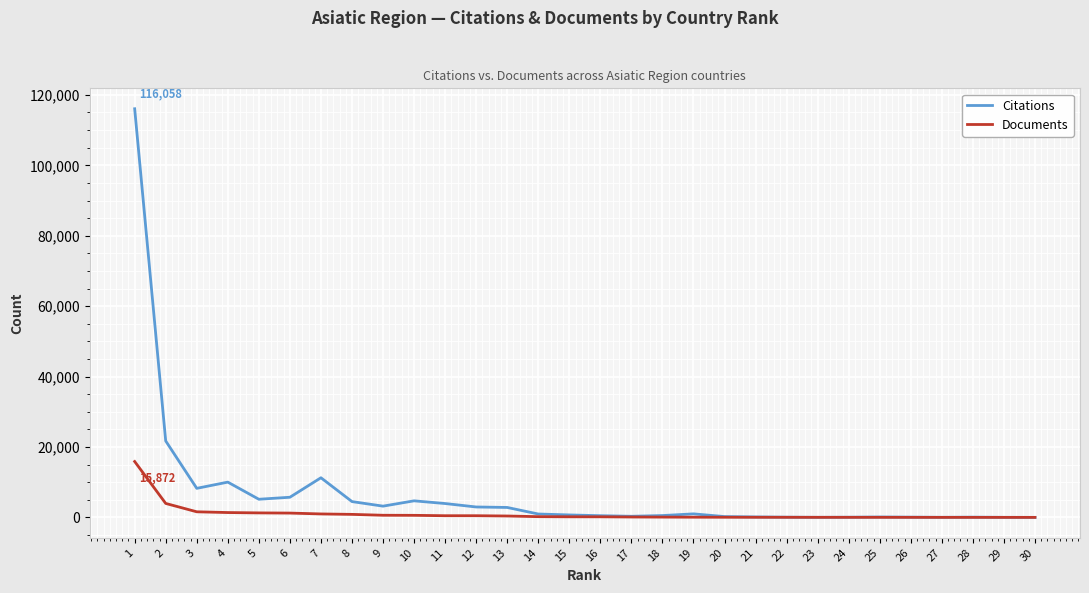

What is the sum of all Documents values?

30651